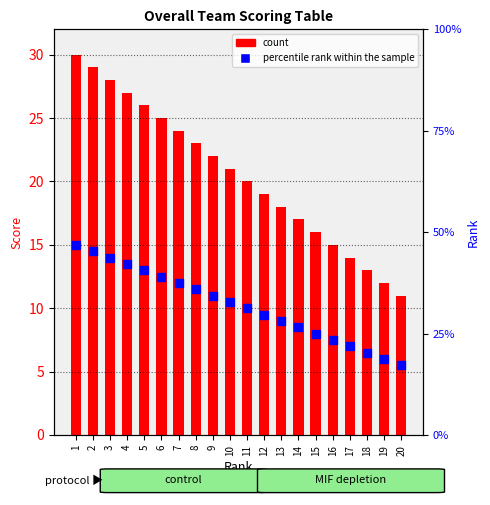

Which series reaches the minimum Y coordinate?

Percentile rank within group